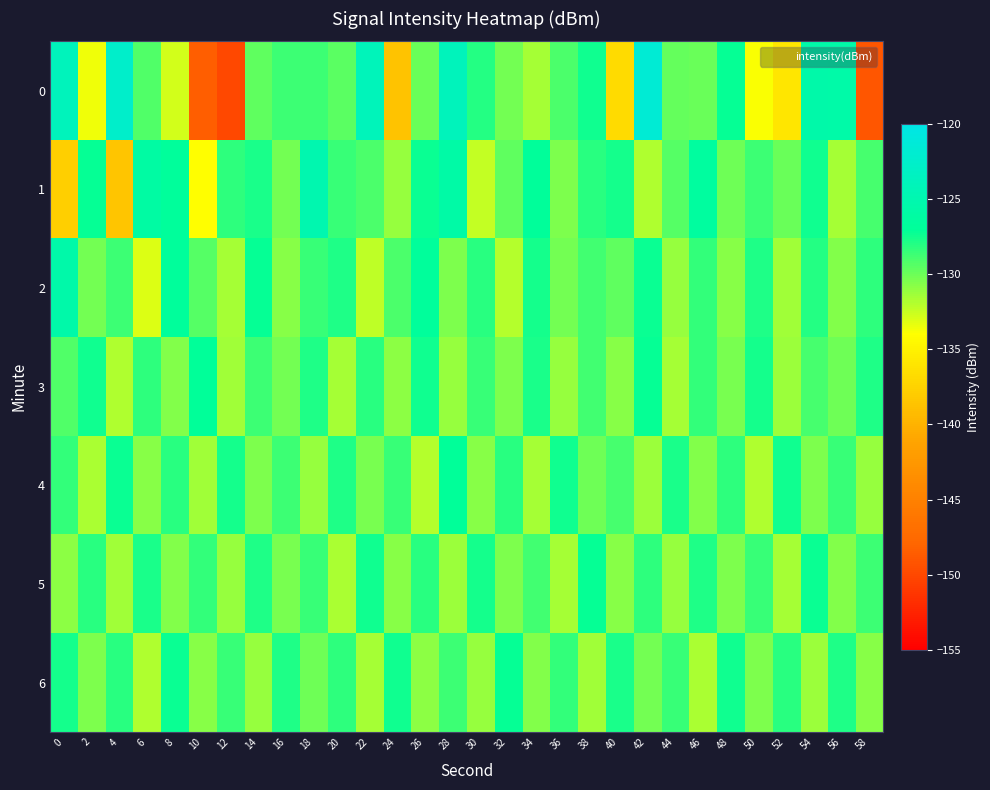

Reading right to left, transcribe all the data shown in this chart.

0: 58=-149.1	56=-125.7	54=-125.6	52=-136.0	50=-133.9	48=-127.1	46=-129.9	44=-129.8	42=-121.6	40=-136.8	38=-127.4	36=-129.1	34=-131.5	32=-130.2	30=-128.0	28=-123.9	26=-129.9	24=-138.7	22=-124.1	20=-129.4	18=-128.7	16=-128.7	14=-129.6	12=-150.1	10=-148.5	8=-132.8	6=-129.3	4=-122.5	2=-133.5	0=-123.8
1: 58=-128.9	56=-131.5	54=-127.4	52=-129.9	50=-128.7	48=-130.1	46=-126.5	44=-129.3	42=-131.8	40=-127.6	38=-128.2	36=-130.5	34=-126.9	32=-129.7	30=-132.4	28=-125.8	26=-127.3	24=-131.2	22=-129.1	20=-128.5	18=-125.0	16=-130.1	14=-127.7	12=-128.2	10=-134.0	8=-126.7	6=-126.1	4=-138.5	2=-127.2	0=-137.7
2: 58=-128.3	56=-130.6	54=-128.0	52=-131.4	50=-127.8	48=-130.7	46=-128.4	44=-131.1	42=-127.3	40=-129.6	38=-128.8	36=-130.2	34=-127.6	32=-131.9	30=-128.1	28=-130.4	26=-126.7	24=-129.1	22=-132.3	20=-127.9	18=-128.5	16=-130.8	14=-127.2	12=-131.6	10=-129.4	8=-126.8	6=-133.1	4=-128.7	2=-130.2	0=-125.5
3: 58=-127.8	56=-130.1	54=-128.9	52=-131.3	50=-127.6	48=-130.3	46=-128.4	44=-131.5	42=-127.2	40=-130.7	38=-128.8	36=-131.1	34=-127.7	32=-130.4	30=-128.6	28=-131.2	26=-127.4	24=-130.9	22=-128.1	20=-131.6	18=-127.9	16=-130.2	14=-128.7	12=-131.4	10=-127.1	8=-130.6	6=-128.3	4=-131.8	2=-127.5	0=-129.2
4: 58=-131.1	56=-128.6	54=-130.4	52=-127.5	50=-131.8	48=-128.3	46=-130.6	44=-127.7	42=-131.3	40=-128.9	38=-130.1	36=-127.4	34=-131.6	32=-128.2	30=-130.7	28=-127.1	26=-131.9	24=-128.5	22=-130.3	20=-127.8	18=-131.2	16=-128.7	14=-130.5	12=-127.6	10=-131.4	8=-128.1	6=-130.8	4=-127.3	2=-131.7	0=-128.4
5: 58=-128.7	56=-130.6	54=-127.3	52=-131.5	50=-128.5	48=-130.4	46=-127.8	44=-131.2	42=-128.3	40=-130.7	38=-127.2	36=-131.6	34=-128.8	32=-130.5	30=-127.6	28=-131.3	26=-128.1	24=-130.8	22=-127.4	20=-131.7	18=-128.6	16=-130.3	14=-127.9	12=-131.1	10=-128.4	8=-130.6	6=-127.7	4=-131.4	2=-128.2	0=-130.9
6: 58=-130.8	56=-127.9	54=-131.3	52=-128.2	50=-130.5	48=-127.4	46=-131.7	44=-128.6	42=-130.2	40=-127.7	38=-131.4	36=-128.4	34=-130.6	32=-127.2	30=-131.1	28=-128.7	26=-130.9	24=-127.5	22=-131.6	20=-128.3	18=-130.1	16=-127.8	14=-131.2	12=-128.5	10=-130.7	8=-127.3	6=-131.8	4=-128.1	2=-130.4	0=-127.6